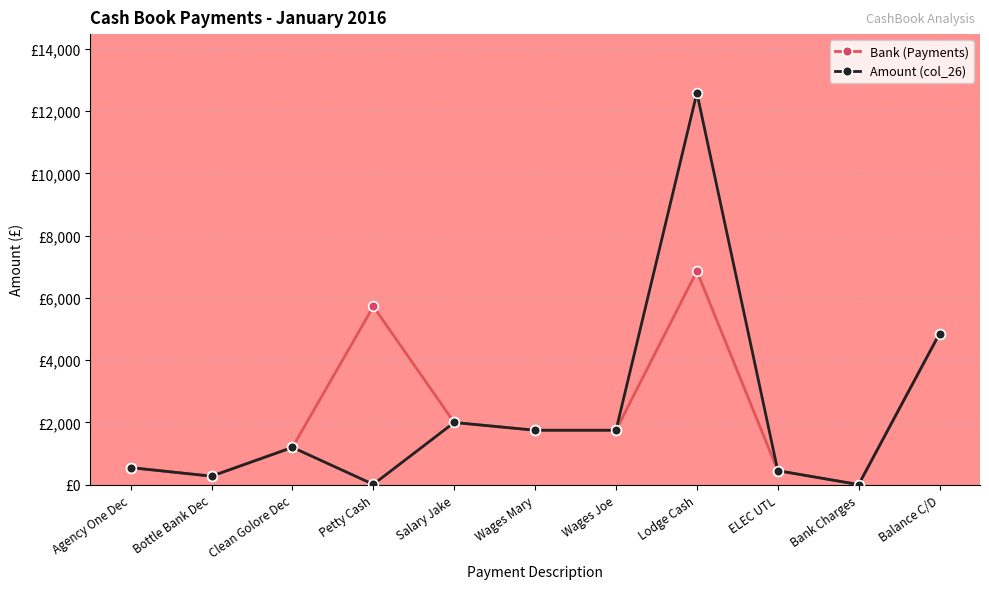

At which category is the sum across all series the highest?

Lodge Cash